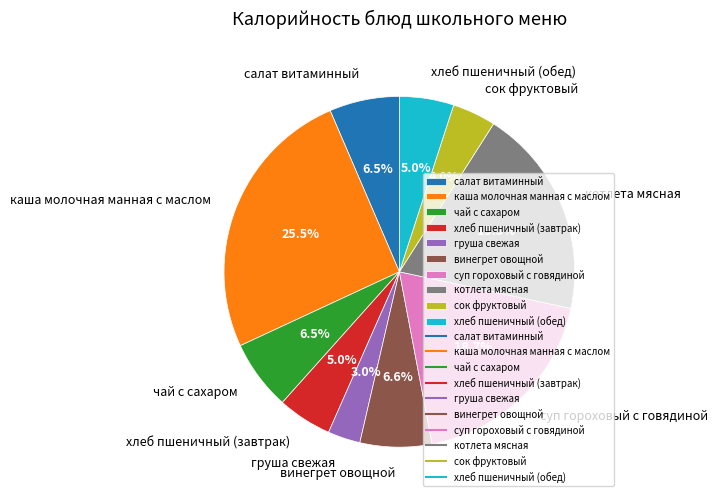

Does винегрет овощной represent more than half of the total?

No